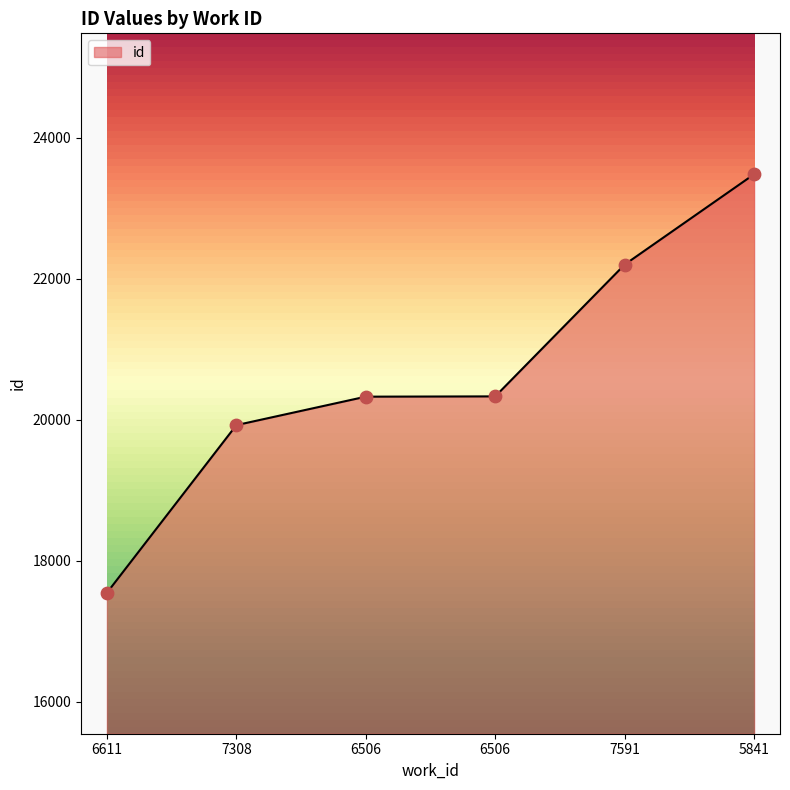

Which has a higher value, 6506 or 5841?

5841